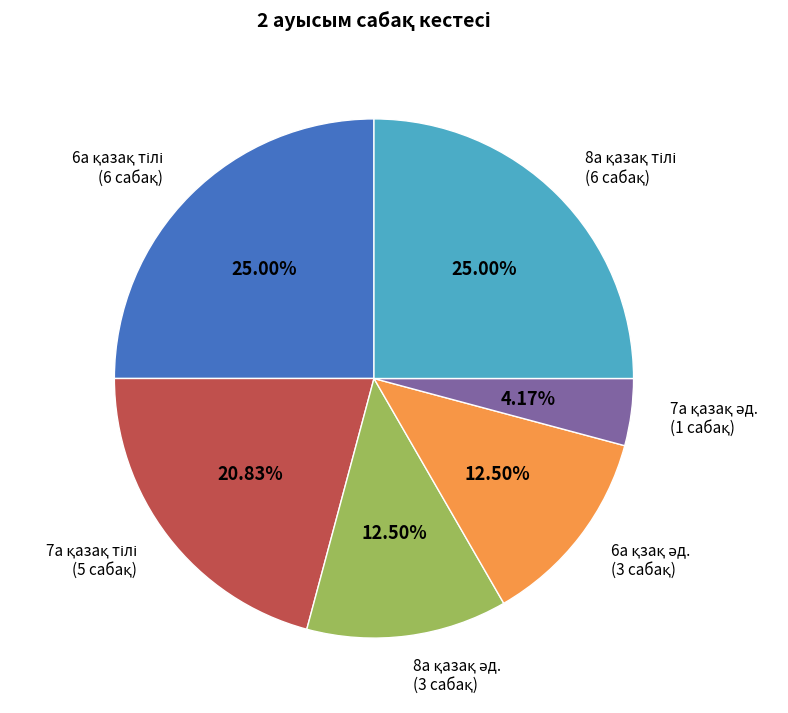

Does any single category account for the majority?

No